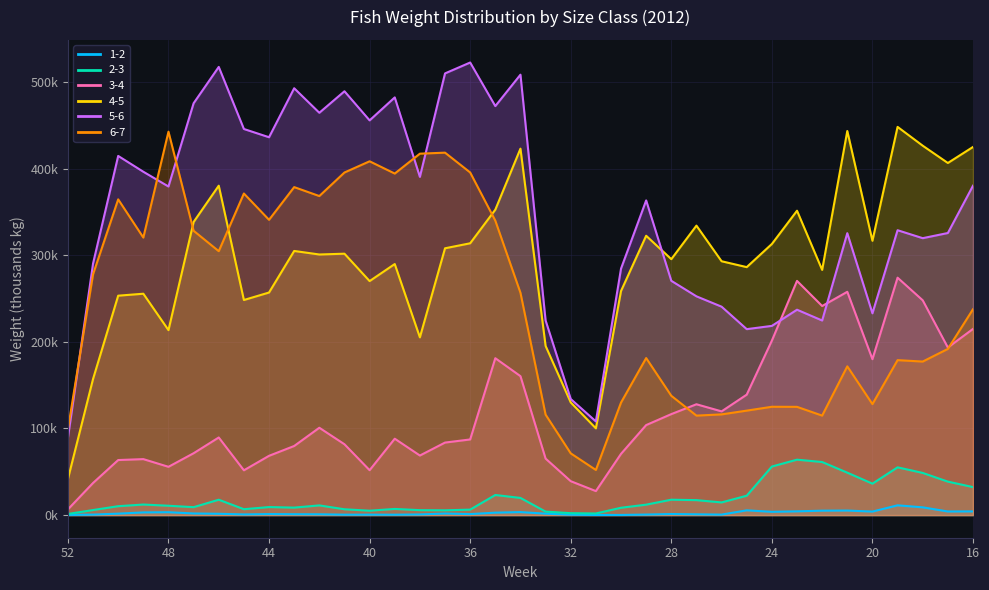

Where is 6-7 nearest to the value 247?

16